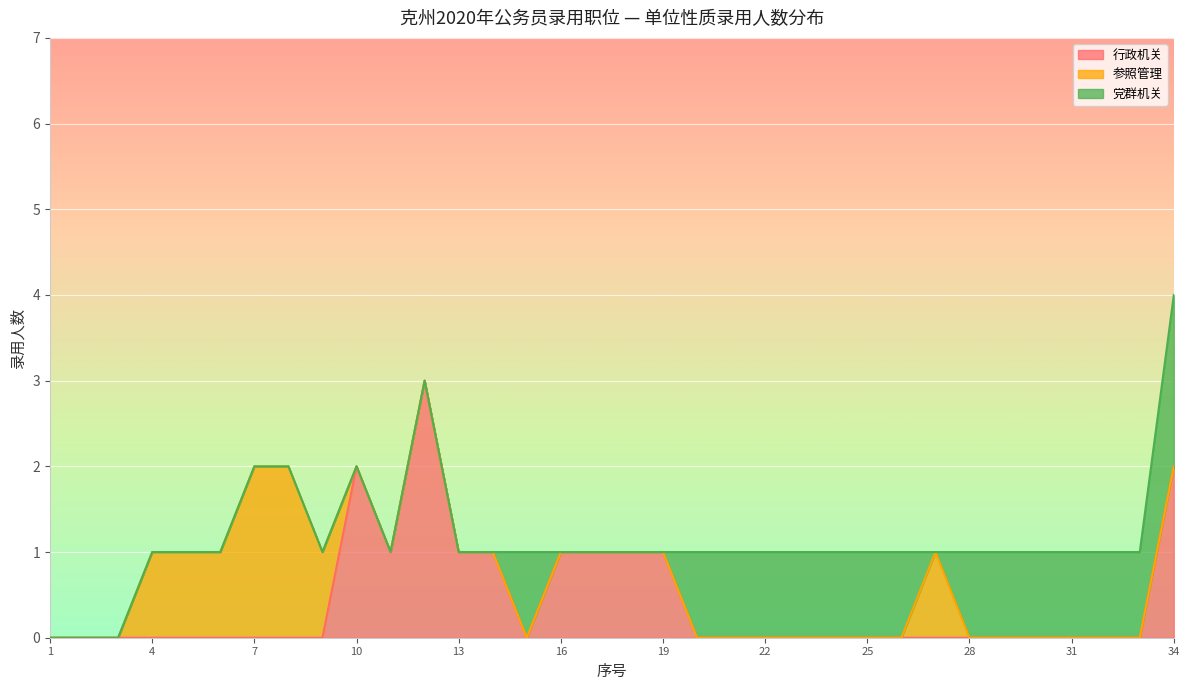

How many intersections are there between 党群机关 and 参照管理?

2